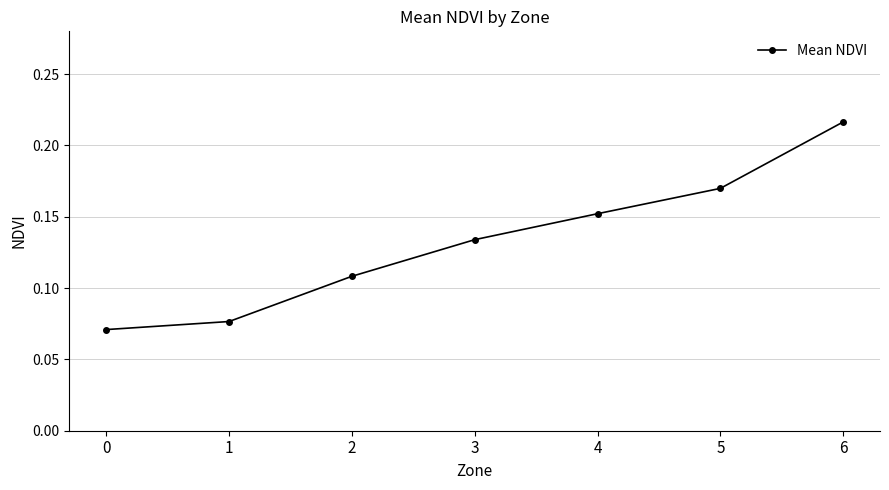

What is the sum of the values at 0 and 6?

0.3